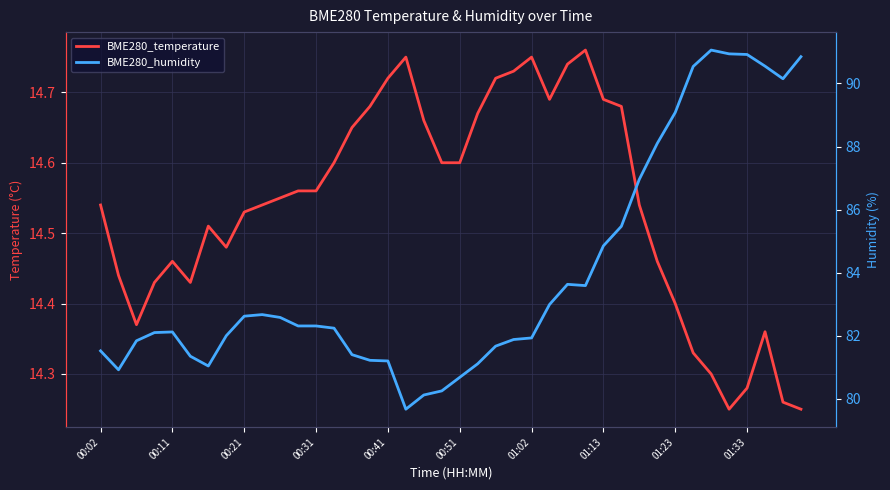

What value does the BME280_humidity series have at 25?

83.0